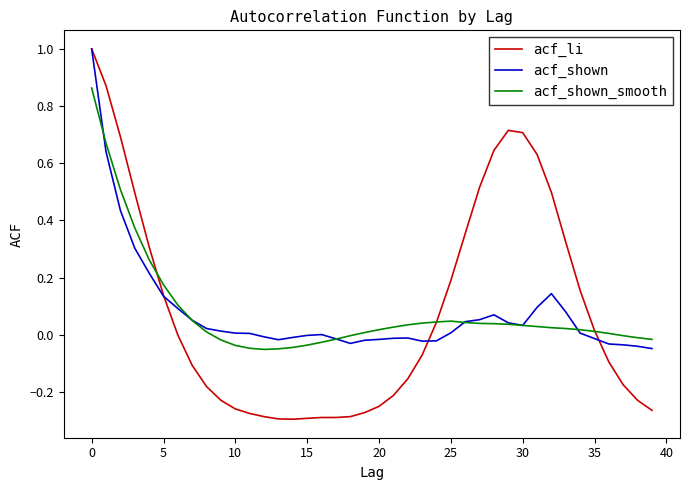

Which series has the largest range (max minus min)?

acf_li